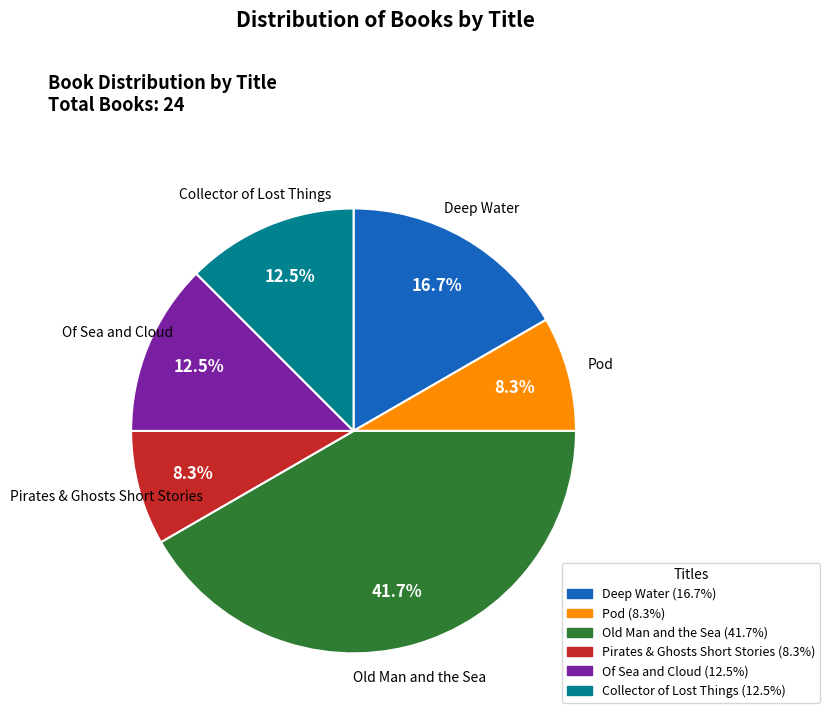

How many slices are in this pie chart?

6